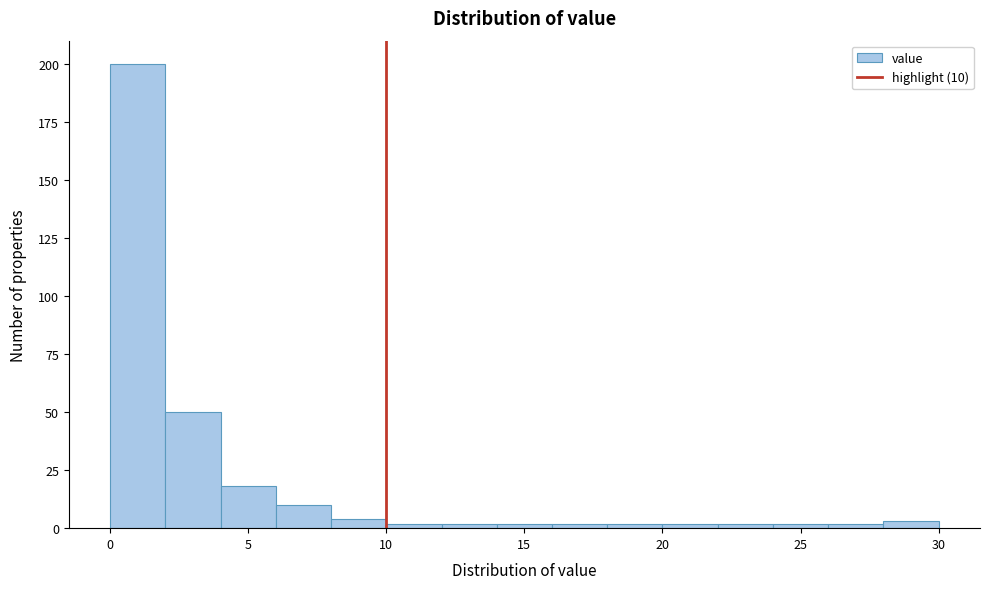

Which range on the x-axis has the tallest bar?

0 to 2